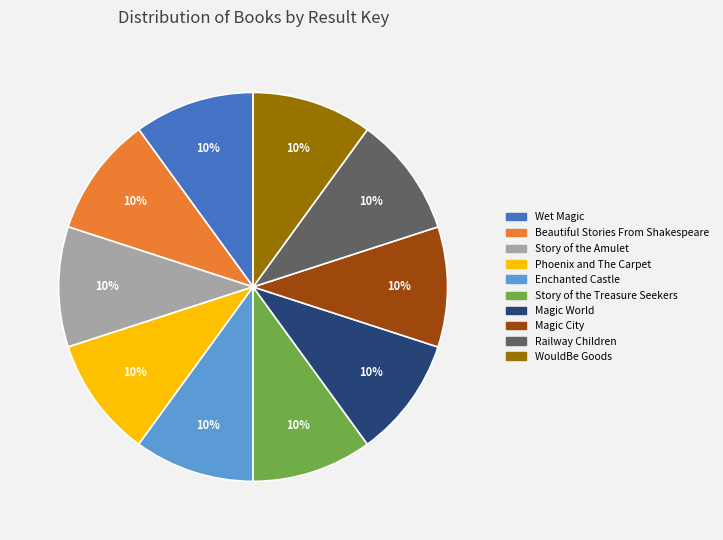

How many slices are in this pie chart?

10